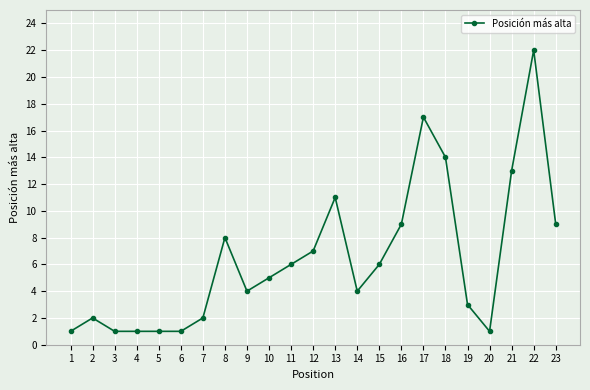

Reading left to right, transcribe all the data shown in this chart.

1=1	2=2	3=1	4=1	5=1	6=1	7=2	8=8	9=4	10=5	11=6	12=7	13=11	14=4	15=6	16=9	17=17	18=14	19=3	20=1	21=13	22=22	23=9